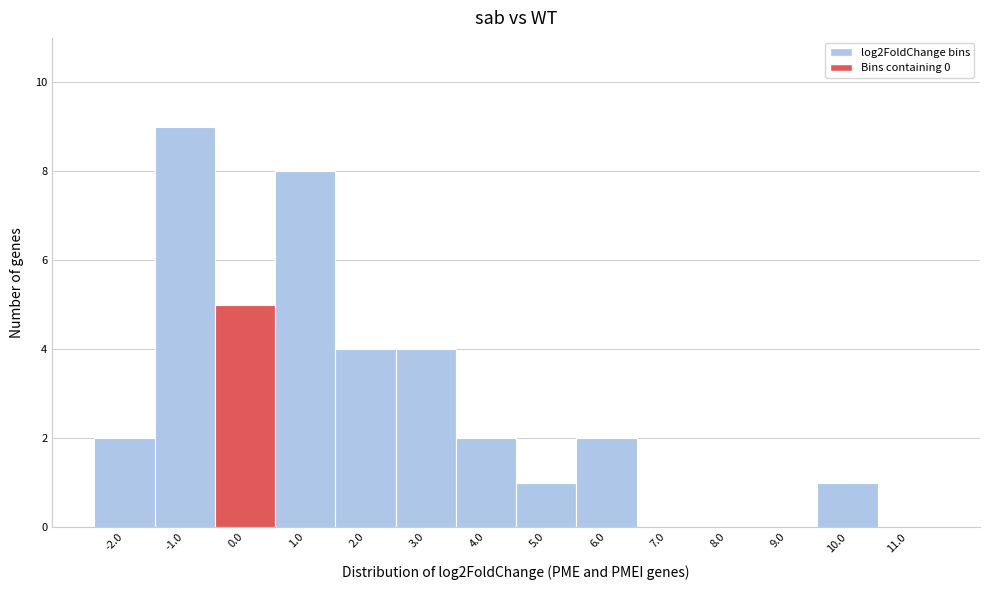

Reading left to right, what are all the values shown in this chart?

-2.0=2	-1.0=9	0.0=5	1.0=8	2.0=4	3.0=4	4.0=2	5.0=1	6.0=2	7.0=0	8.0=0	9.0=0	10.0=1	11.0=0